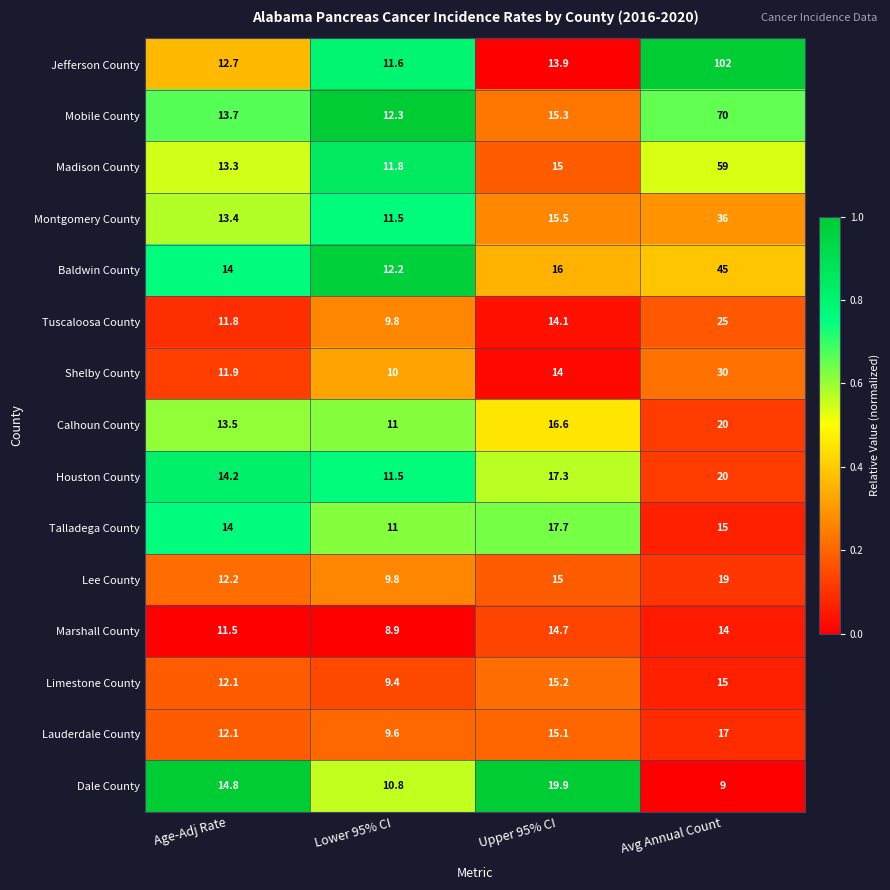

Which series has the widest spread of values?

Jefferson County